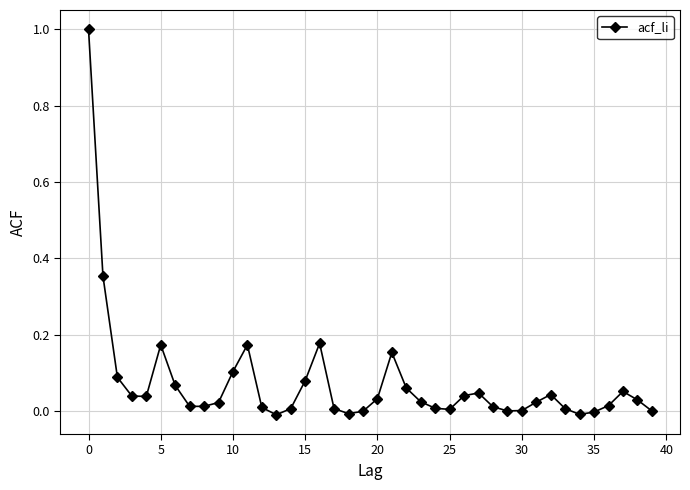

What is the greatest value displayed?

1.0